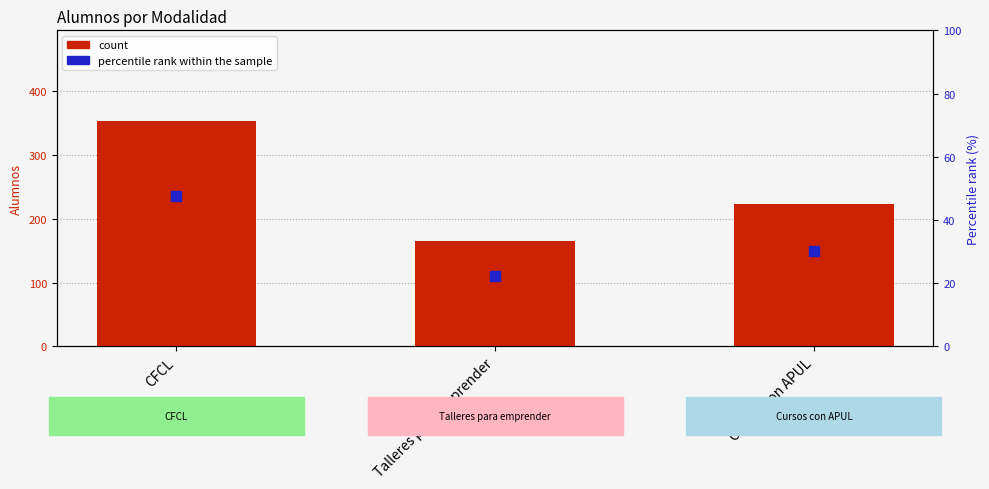

At how many categories does at least one series exceed 191?

2